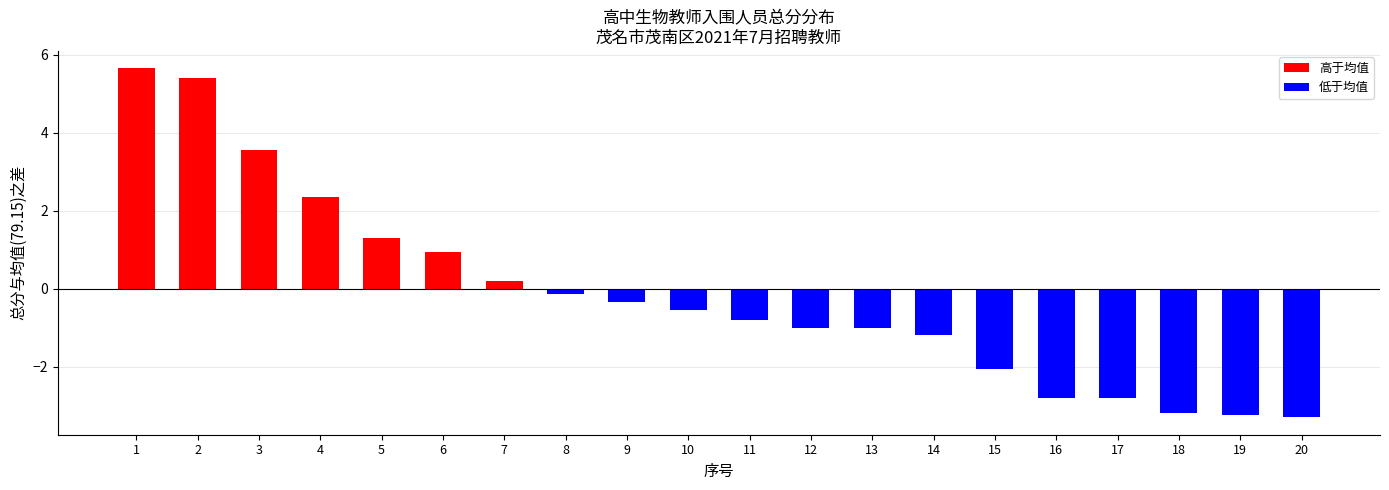

What is the value of the 20th bar from the left?

-3.3